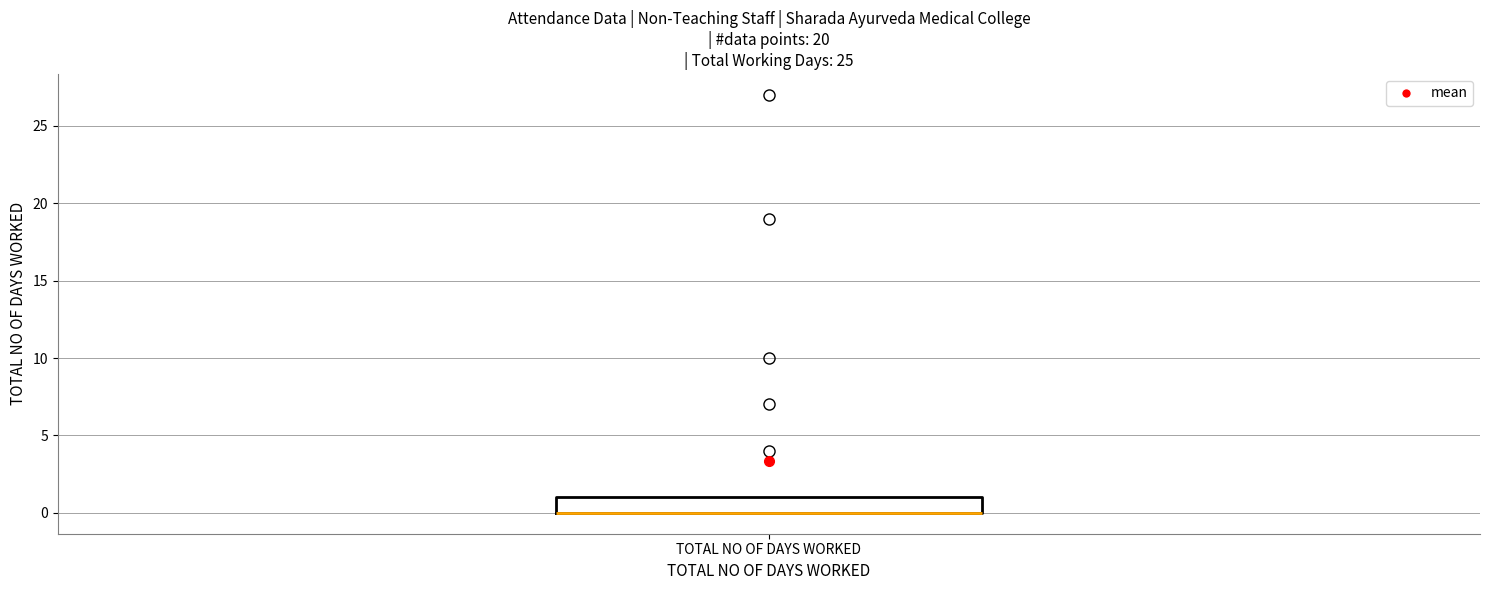

Where is the upper edge of the box for TOTAL NO OF DAYS WORKED on the y-axis? The values are not printed on the chart, so give them approximately, as read against the axis.

1